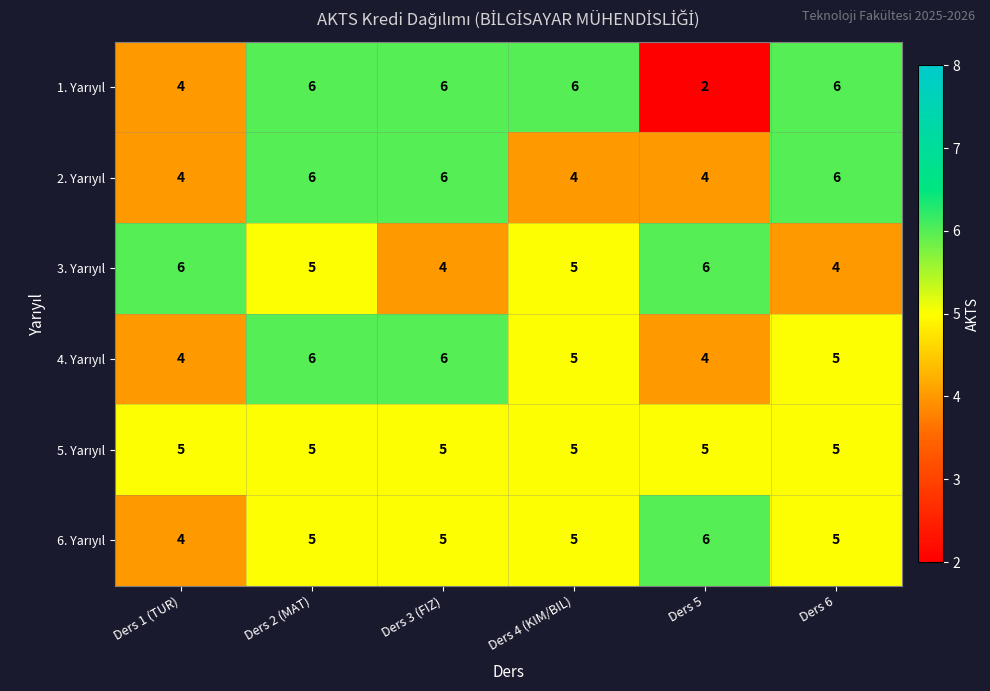

At which category is the sum across all series the highest?

Ders 2 (MAT)